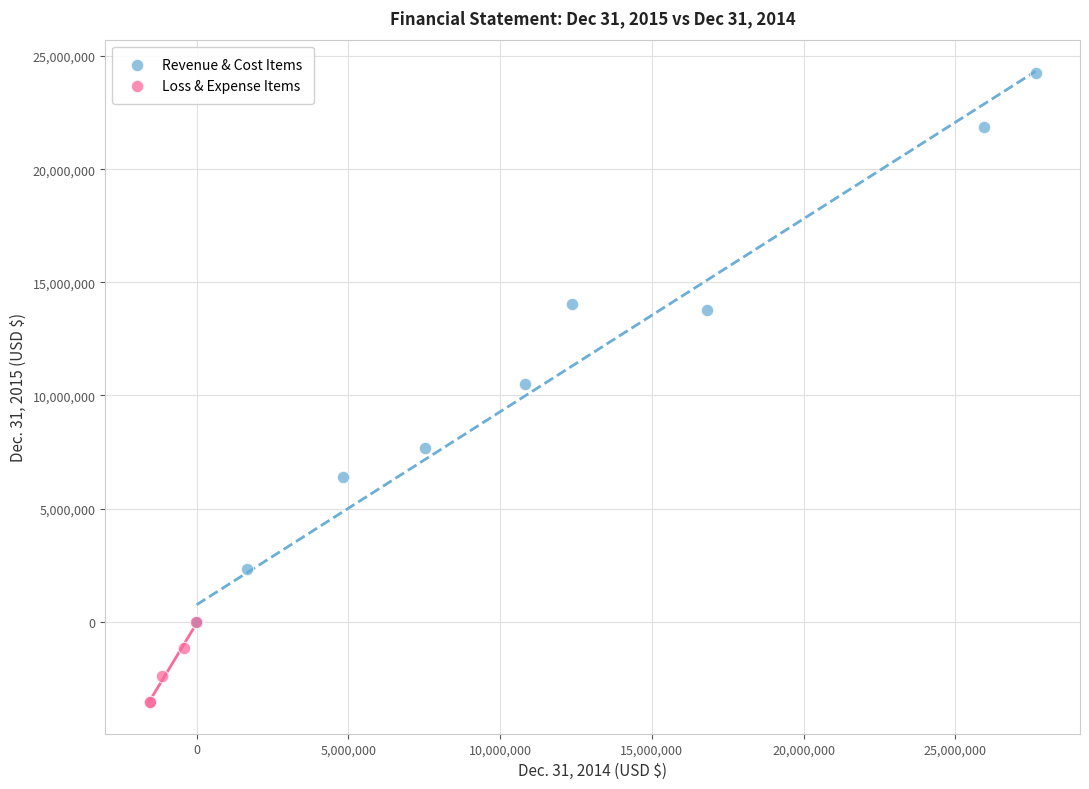

Which series has the widest spread of Y values?

Revenue & Cost Items